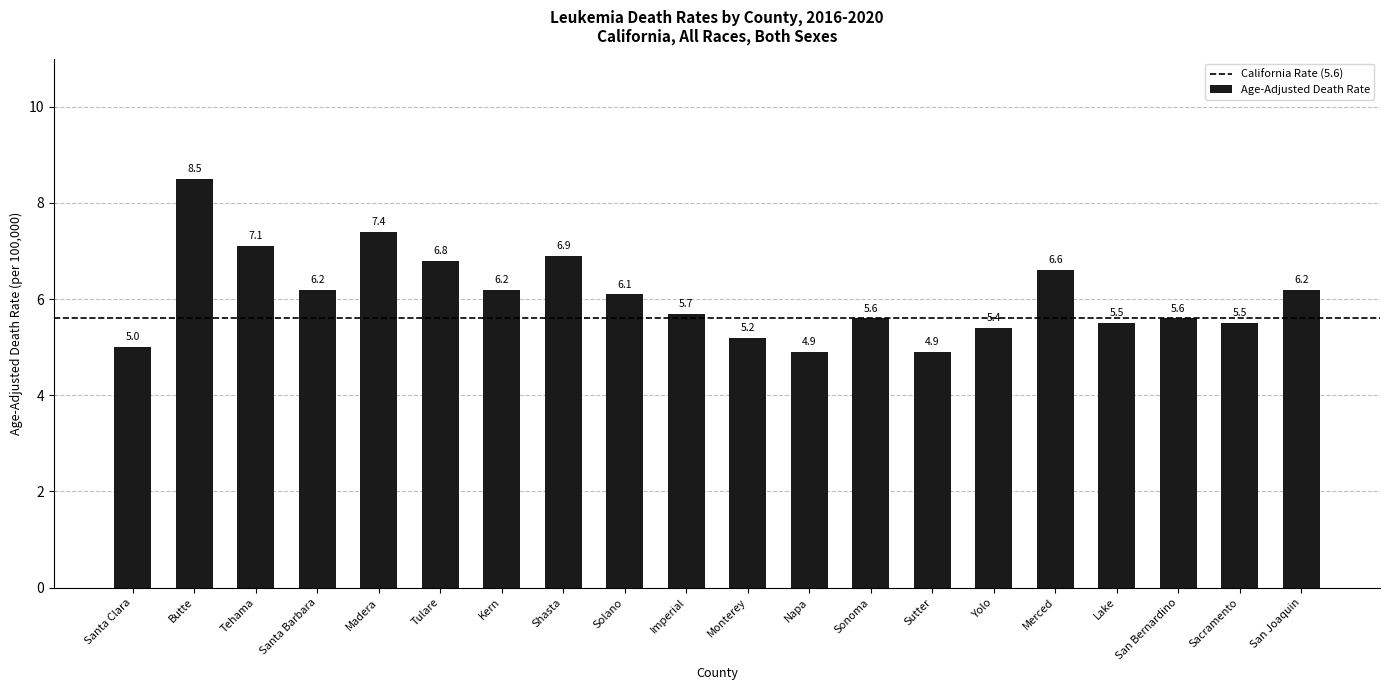

What is the difference between the values at Lake and Solano?

0.6